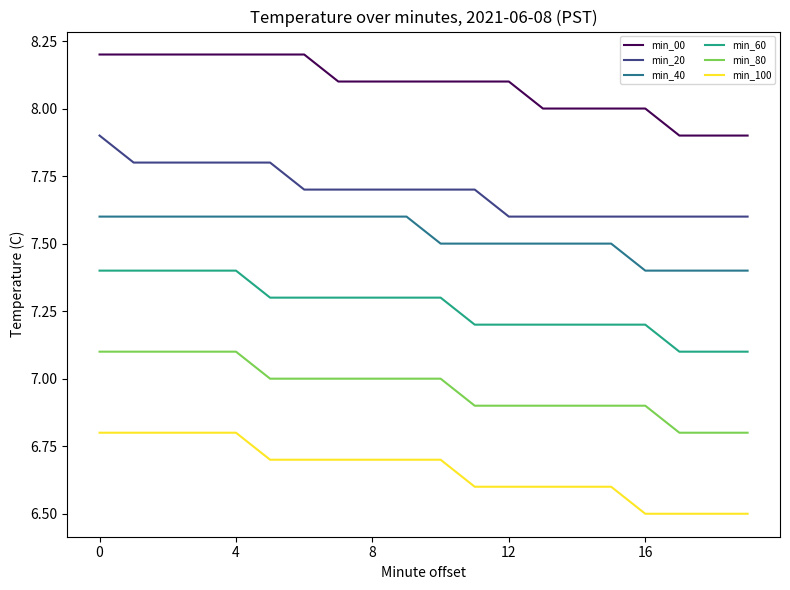

Does the chart display data point markers on the line(s)?

No